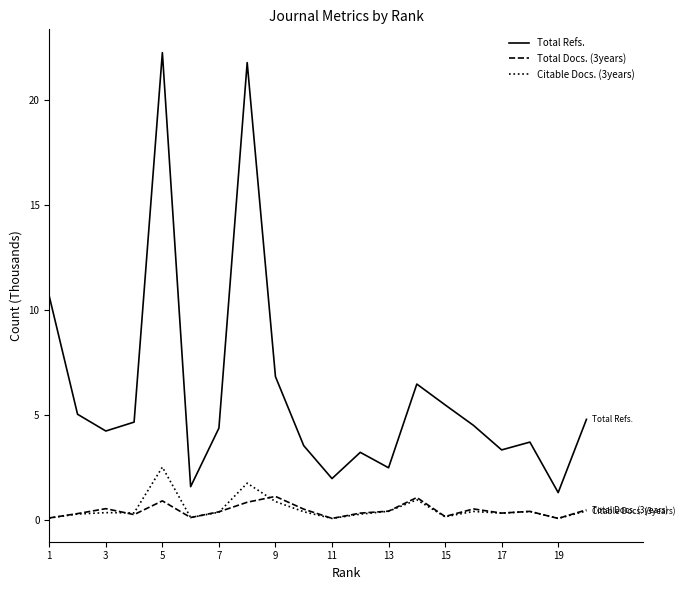

List the series in order of their peak value, highest first.

Total Refs., Citable Docs. (3years), Total Docs. (3years)